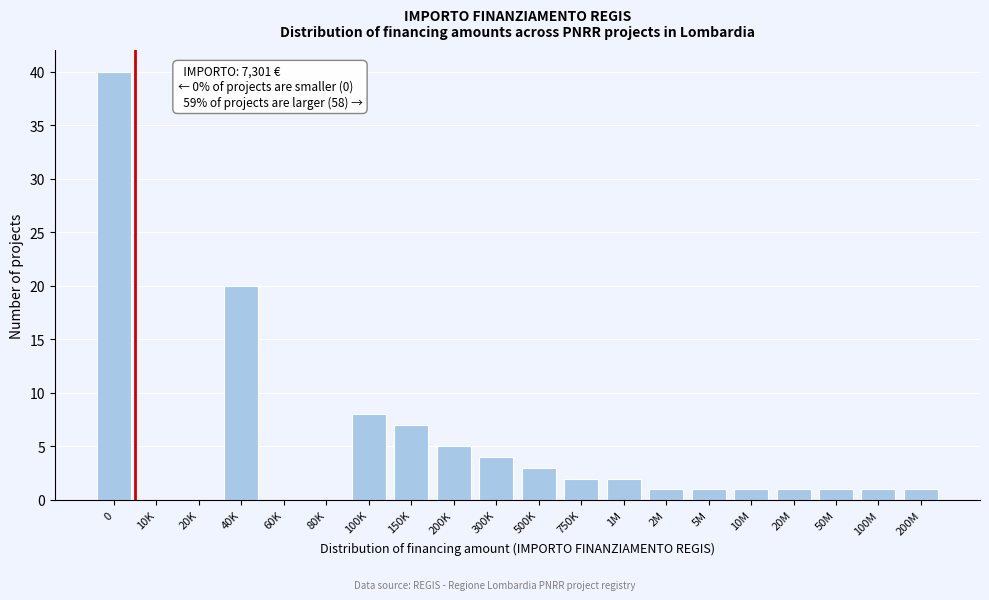

Reading right to left, extract all data points from this chart.

200M=1	100M=1	50M=1	20M=1	10M=1	5M=1	2M=1	1M=2	750K=2	500K=3	300K=4	200K=5	150K=7	100K=8	80K=0	60K=0	40K=20	20K=0	10K=0	0=40